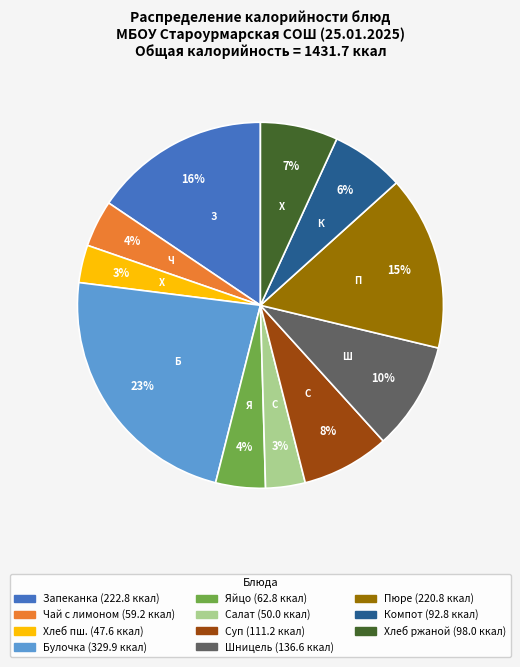

Is there any slice that represents more than half of the pie?

No